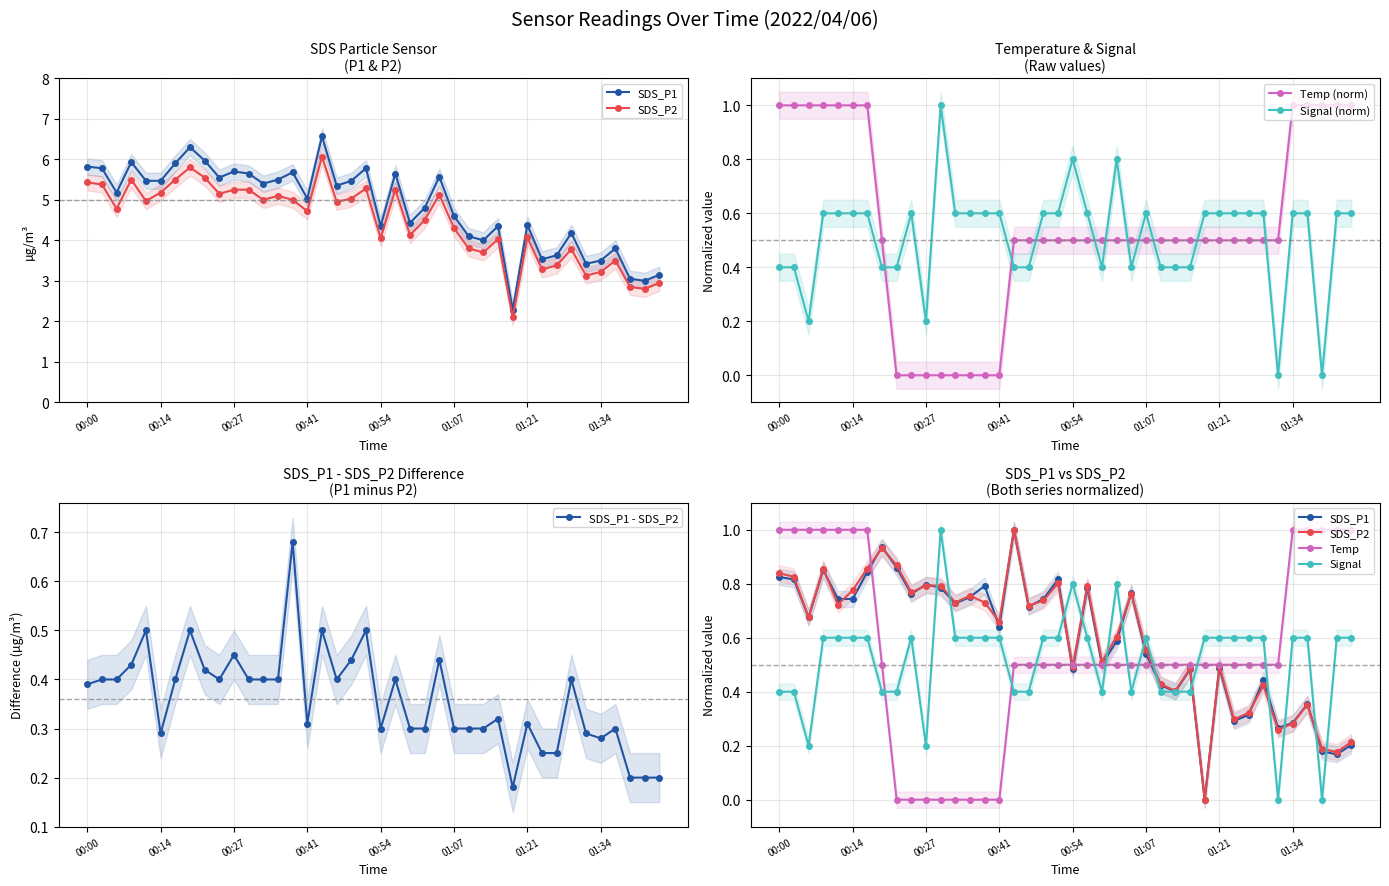

What is the difference between the second highest and second lowest values in the SDS_P1 series?

3.3